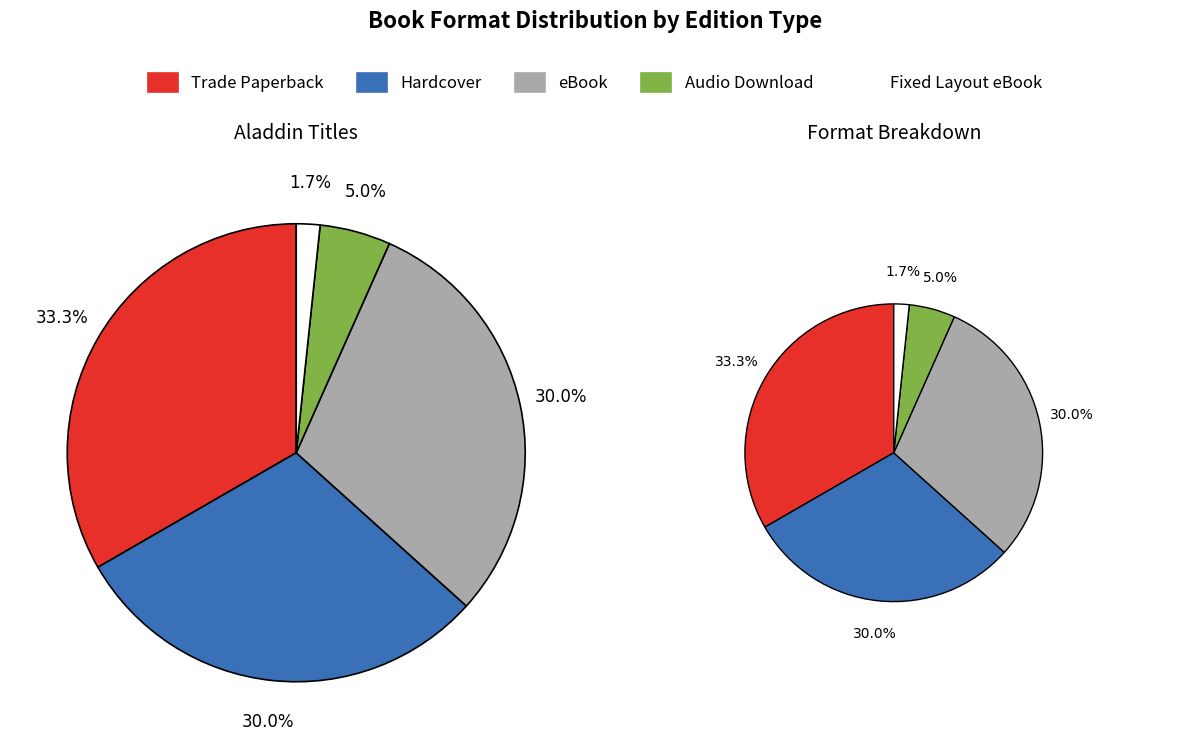

What percentage is NOT represented by Trade Paperback?

66.7%